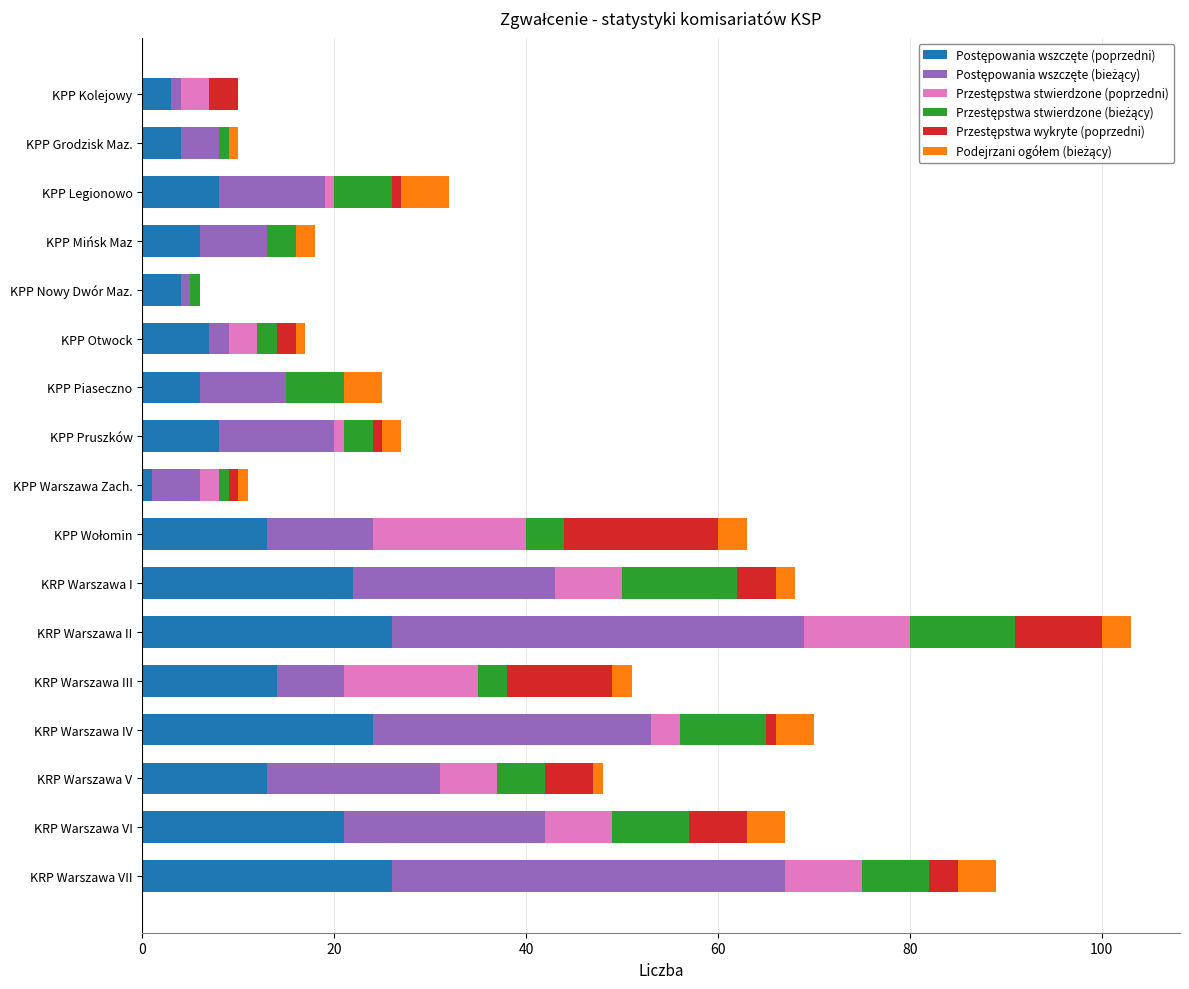

At which category is the sum across all series the highest?

KRP Warszawa II